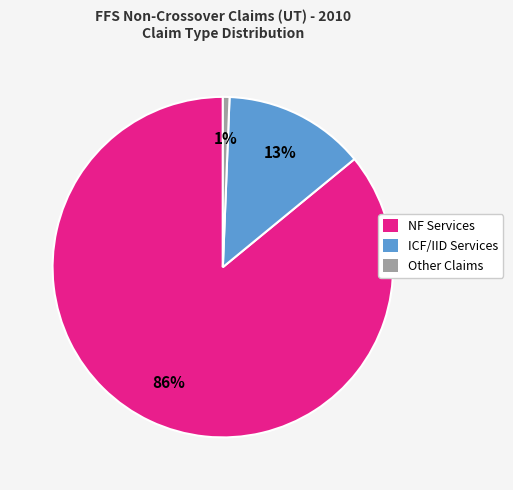

What is the majority slice?

NF Services